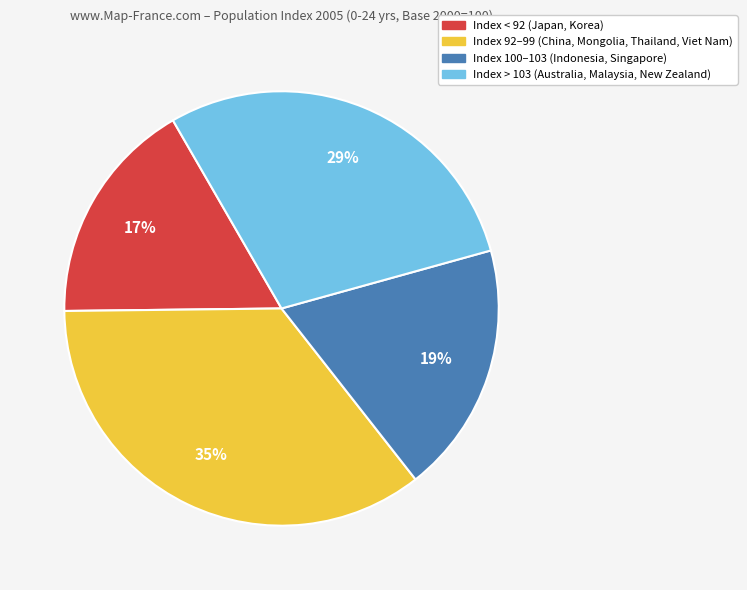

Does any single category account for the majority?

No